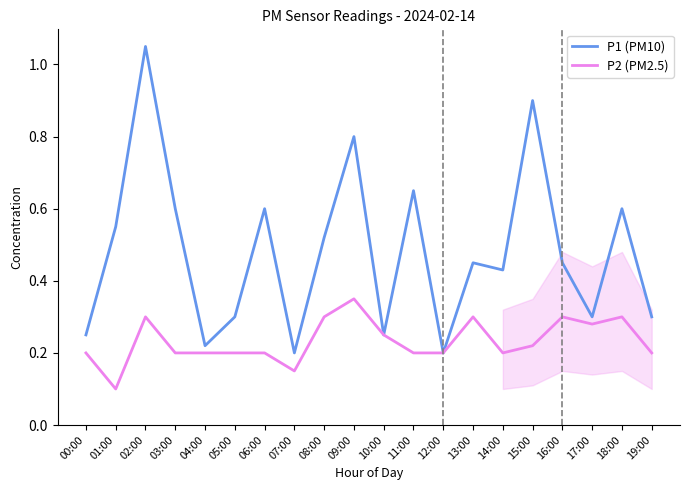

Does the chart display data point markers on the line(s)?

No